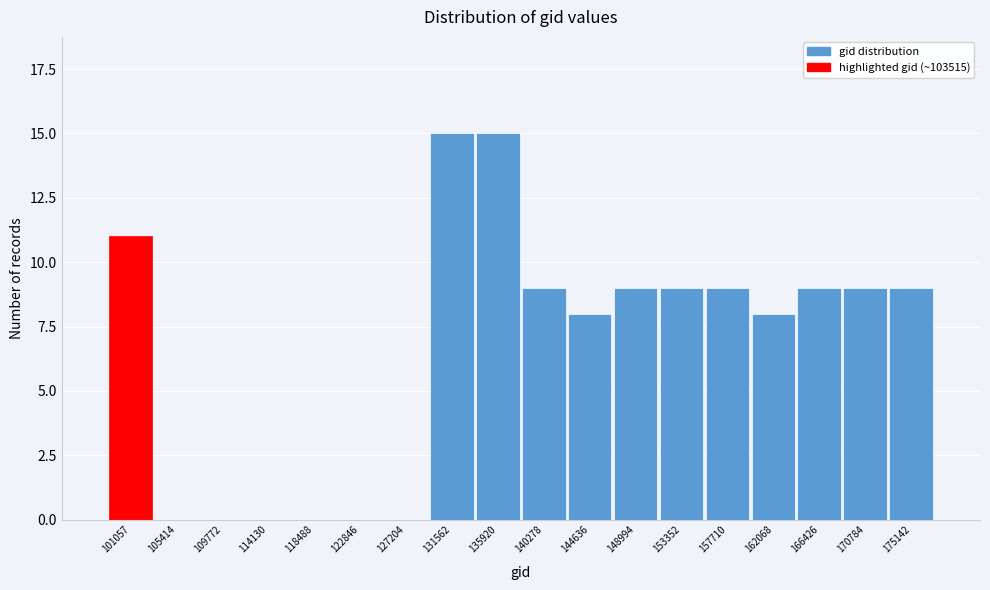

What is the greatest value displayed?

15